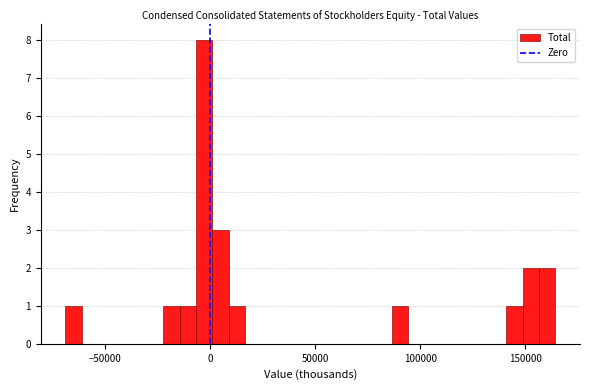

Read against the x-axis, roughly where is the centre of the tallest bar?

-5000